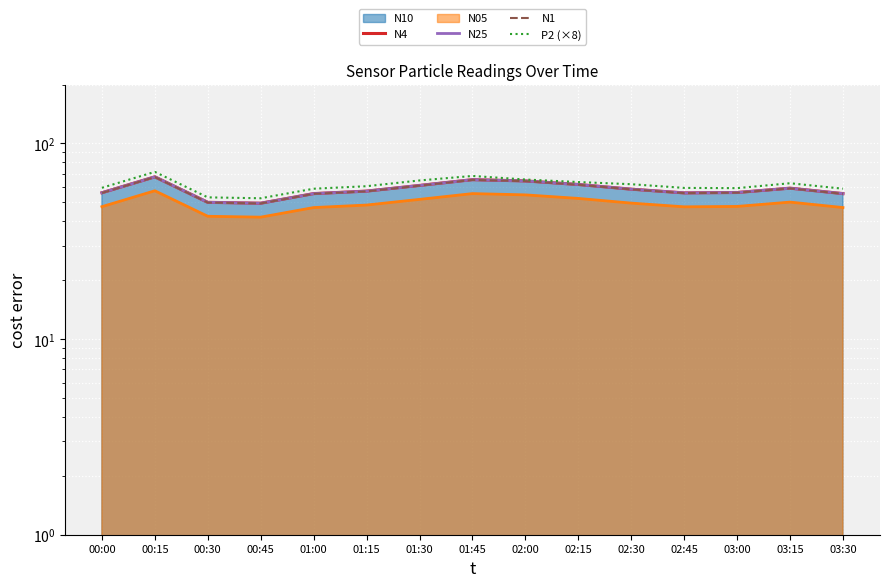

Reading left to right, extract all data points from this chart.

N4: 00:00=56.0	00:15=67.5	00:30=50.0	00:45=49.5	01:00=55.4	01:15=57.1	01:30=61.0	01:45=65.3	02:00=64.4	02:15=61.7	02:30=58.4	02:45=55.9	03:00=56.2	03:15=59.1	03:30=55.4
N25: 00:00=56.0	00:15=67.5	00:30=50.0	00:45=49.5	01:00=55.4	01:15=57.1	01:30=61.0	01:45=65.3	02:00=64.3	02:15=61.7	02:30=58.4	02:45=55.9	03:00=56.2	03:15=59.1	03:30=55.4
N1: 00:00=55.9	00:15=67.4	00:30=49.9	00:45=49.4	01:00=55.3	01:15=56.9	01:30=60.9	01:45=65.2	02:00=64.2	02:15=61.5	02:30=58.3	02:45=55.8	03:00=56.0	03:15=59.0	03:30=55.3
P2 (×8): 00:00=59.4	00:15=71.6	00:30=53.0	00:45=52.5	01:00=58.7	01:15=60.5	01:30=64.7	01:45=68.2	02:00=65.4	02:15=63.5	02:30=61.9	02:45=59.3	03:00=59.1	03:15=62.6	03:30=58.7